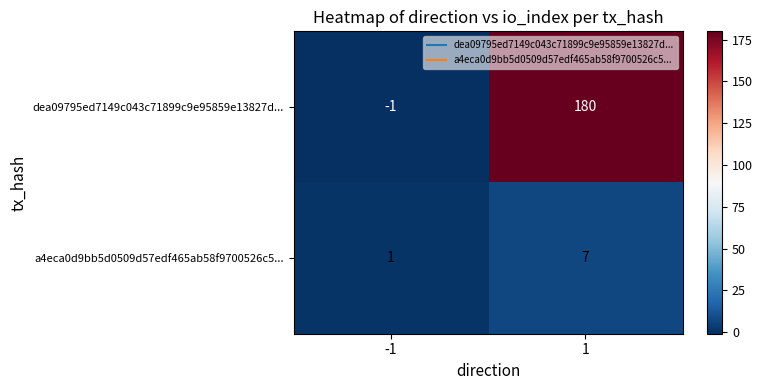

The value of a4eca0d9bb5d0509d57edf465ab58f9700526c5... at 1 is 4. True or false?

False